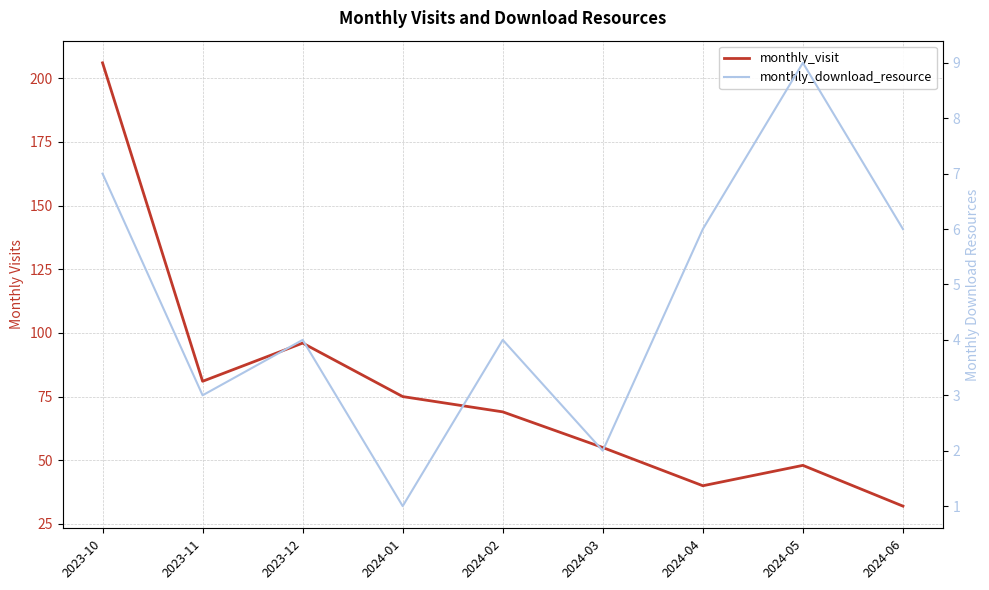

Rank the series by their average value, from lowest to highest.

monthly_download_resource, monthly_visit